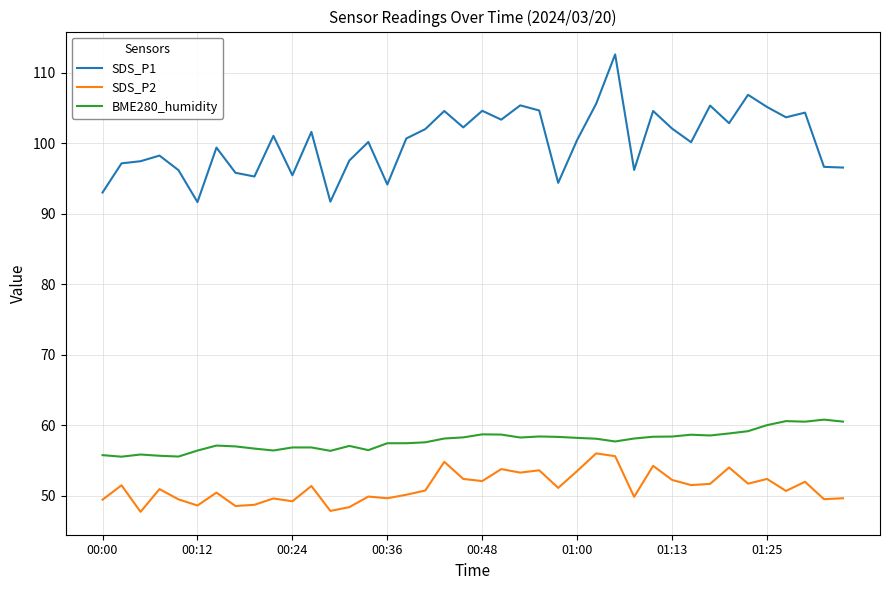

What is the difference between the maximum and minimum values in the SDS_P2 series?

8.3